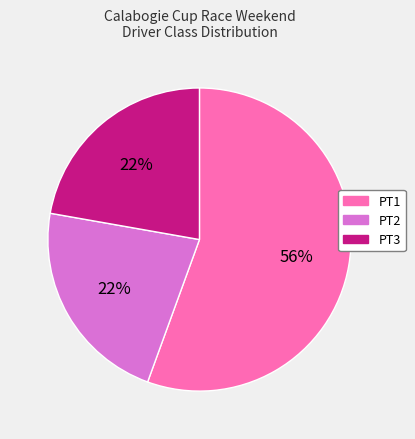

Count the number of slices in the pie.

3